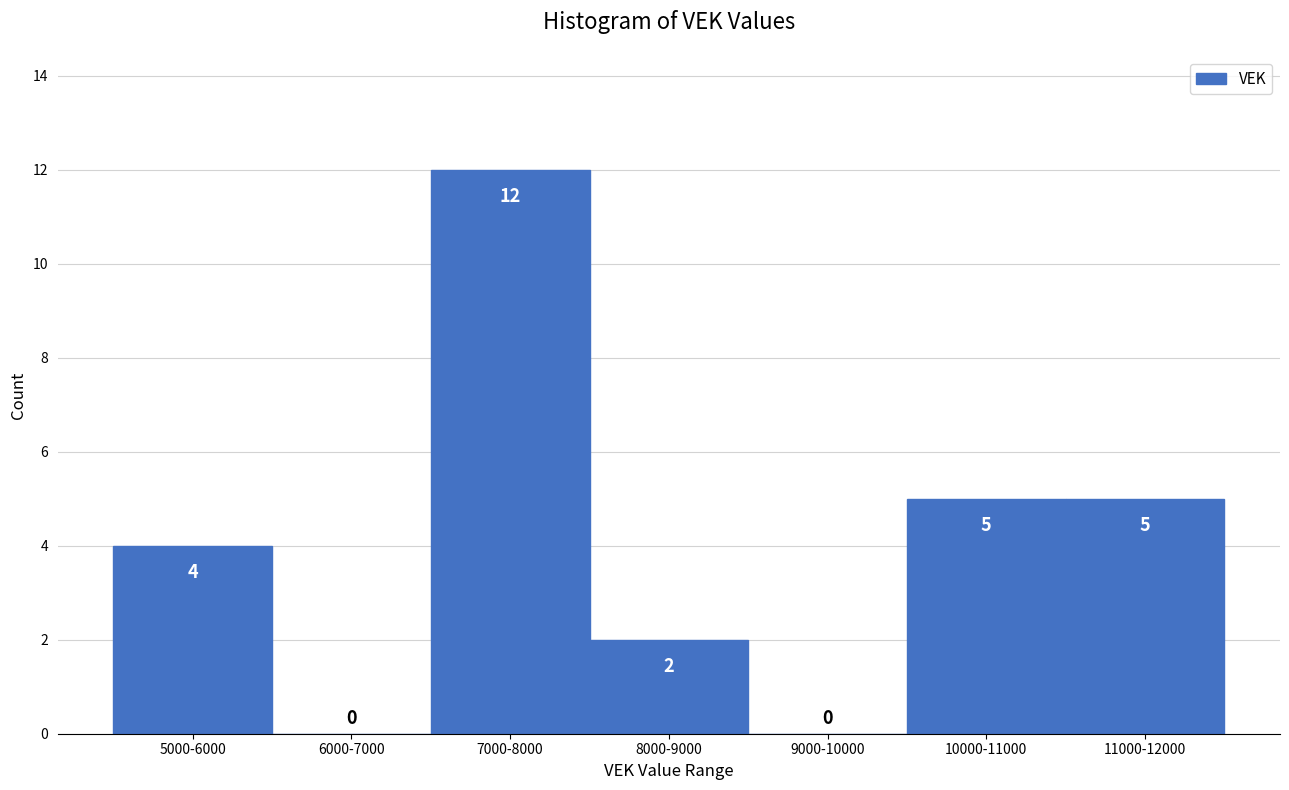

Reading left to right, list all the values displayed in this chart.

5000-6000=4	6000-7000=0	7000-8000=12	8000-9000=2	9000-10000=0	10000-11000=5	11000-12000=5